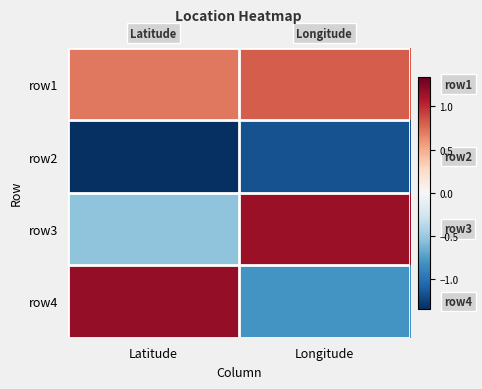

Reading right to left, list all the values displayed in this chart.

row1: Longitude=0.8	Latitude=0.7
row2: Longitude=-1.2	Latitude=-1.3
row3: Longitude=1.2	Latitude=-0.5
row4: Longitude=-0.8	Latitude=1.2